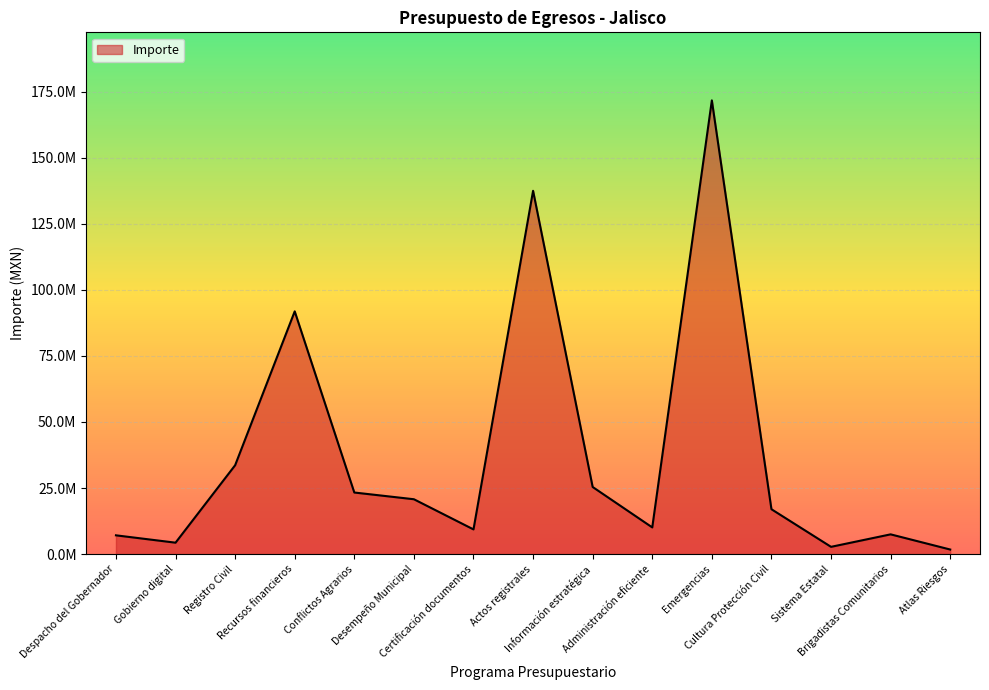

At which category does the data reach its first local valley?

Gobierno digital